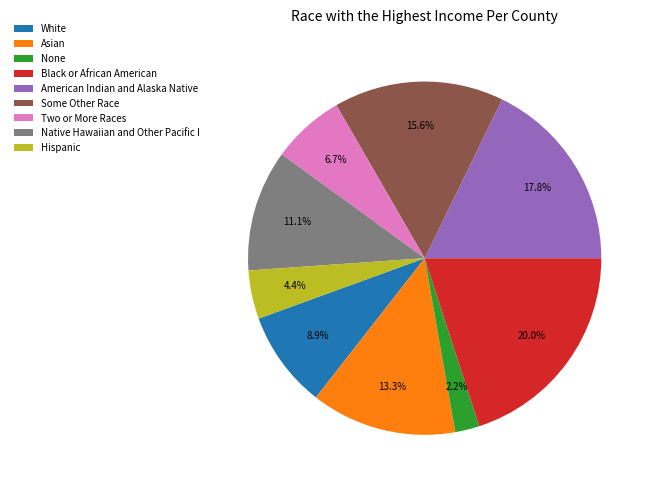

Which slice is the largest?

Black or African American